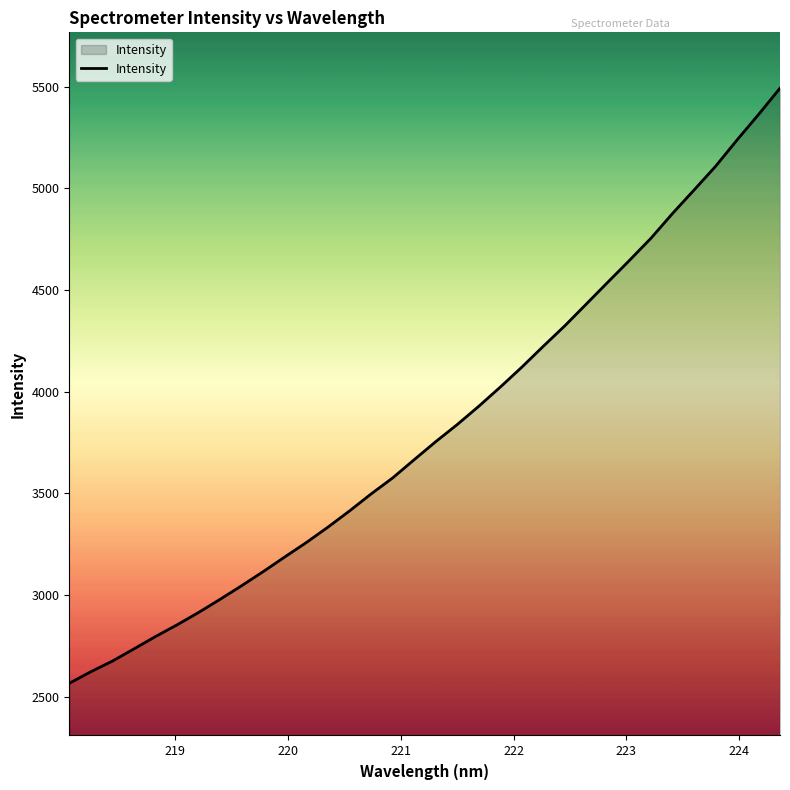

How many values are below 3754?

17